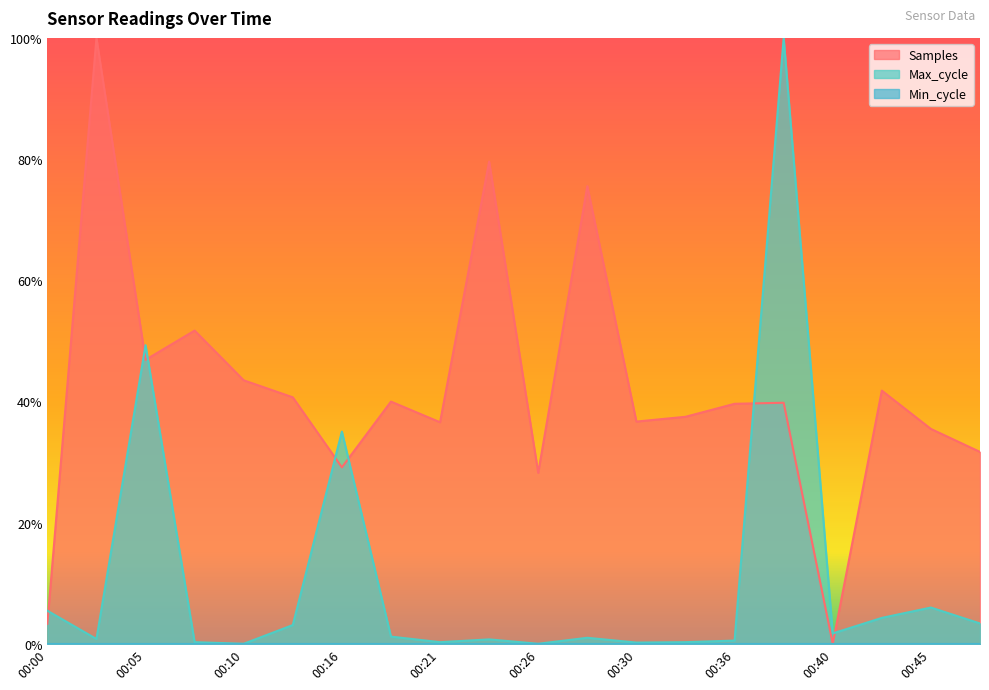

True or false: Max_cycle and Samples cross at least once.

True